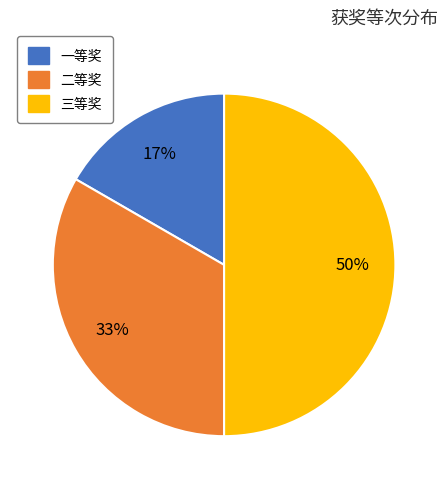

Is it true that 一等奖 is 17% of the pie?

True